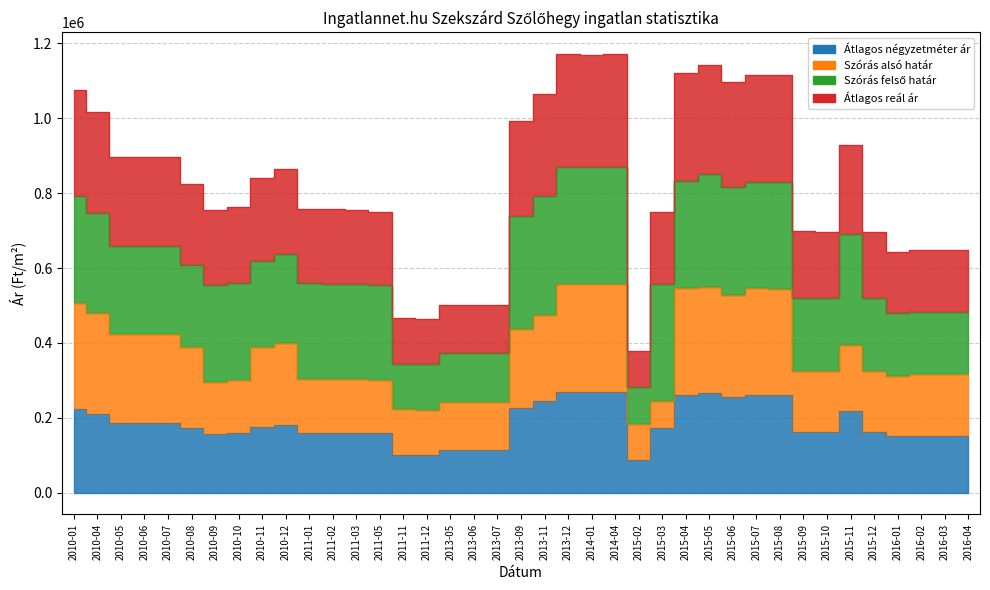

What position from the right is 2015-06?

11